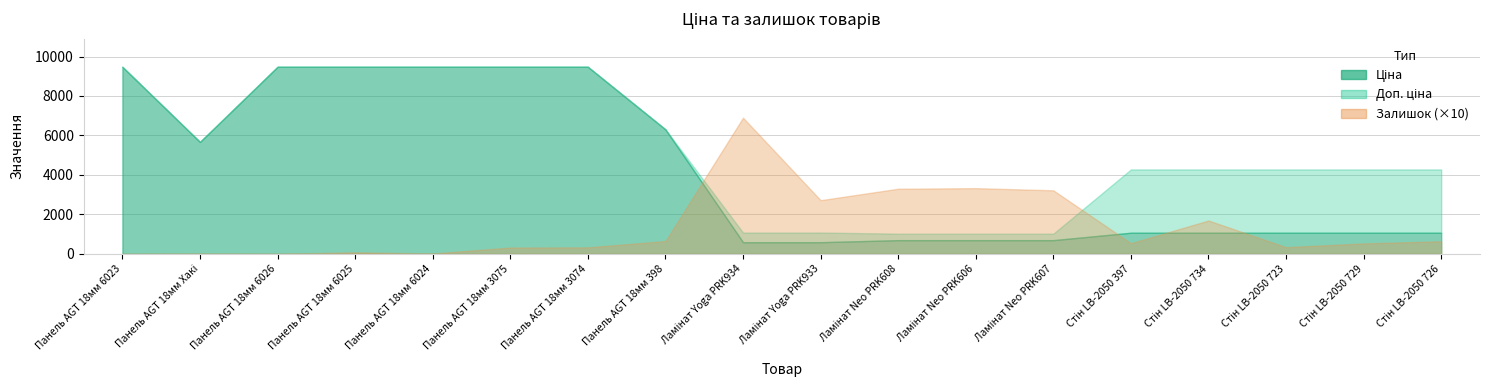

How many distinct data groups are displayed?

3